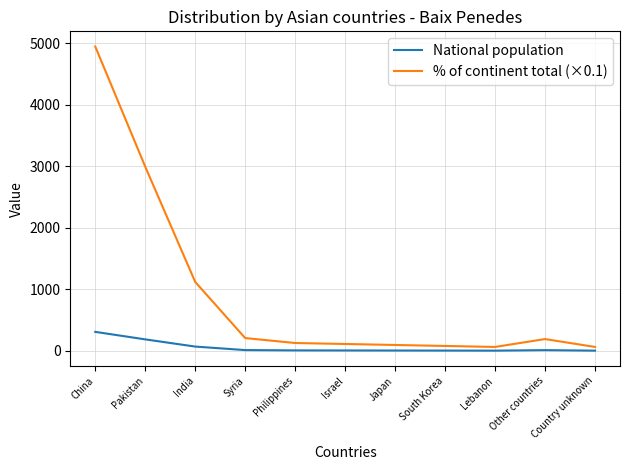

Which series has the largest range (max minus min)?

% of continent total (×0.1)